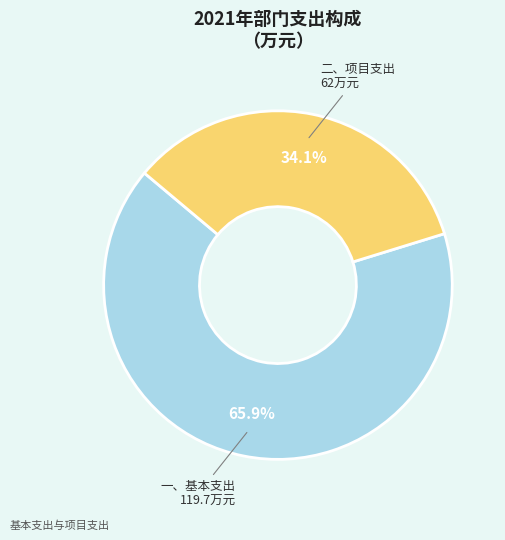

How many segments does this pie chart have?

2